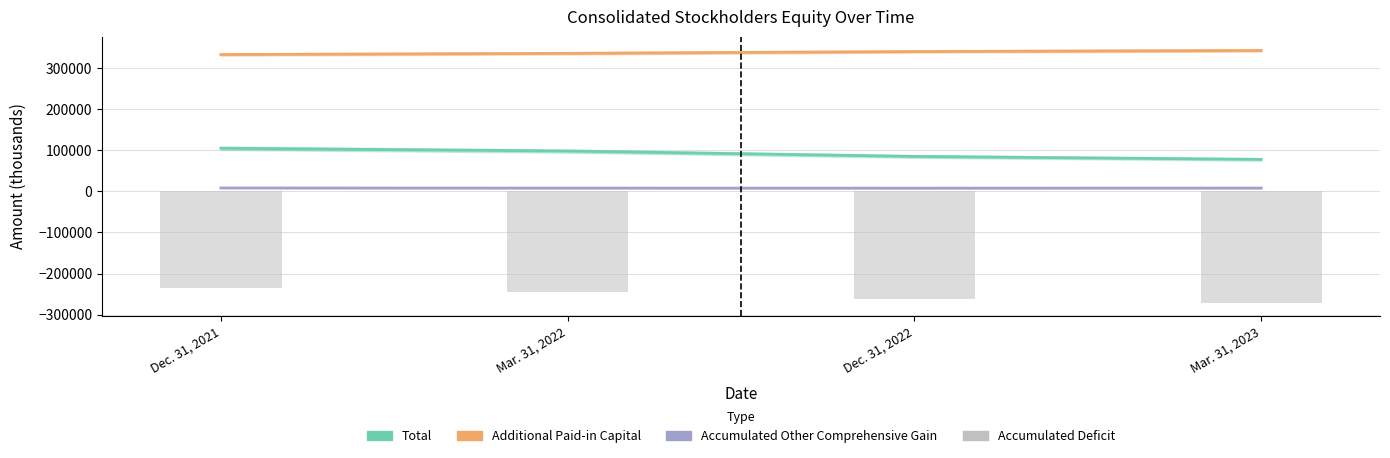

What is the difference between the values at Mar. 31, 2023 and Dec. 31, 2022?

9220